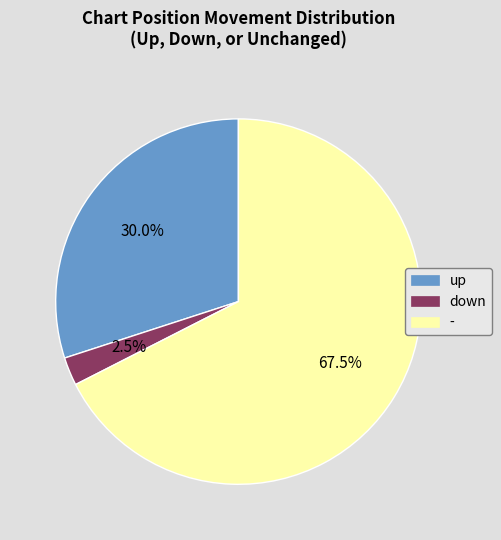

How much of the chart is everything except -?

32.5%